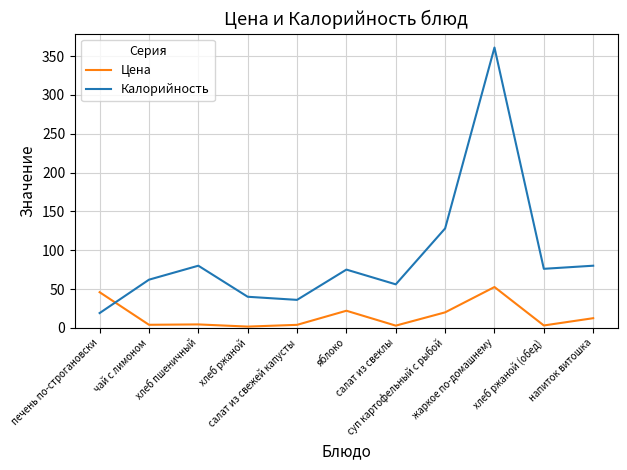

How many values in the Калорийность series are below 75?

5